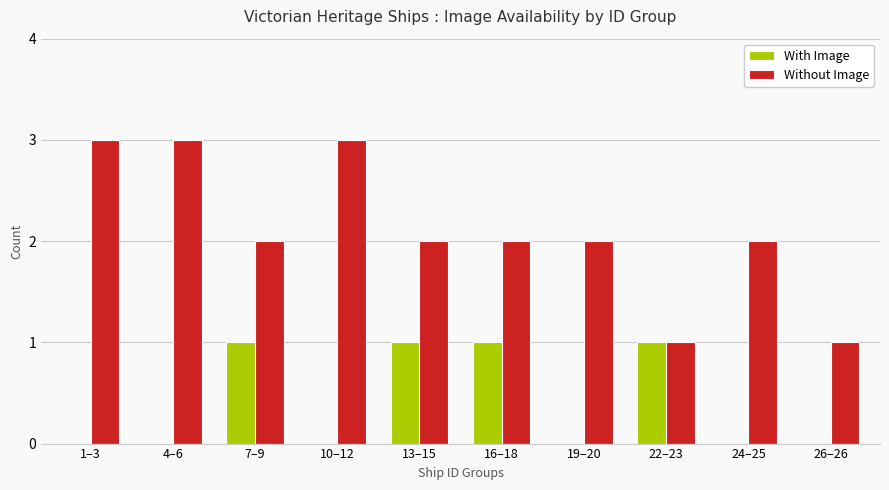

Count the With Image values in the range 0 to 1.

10